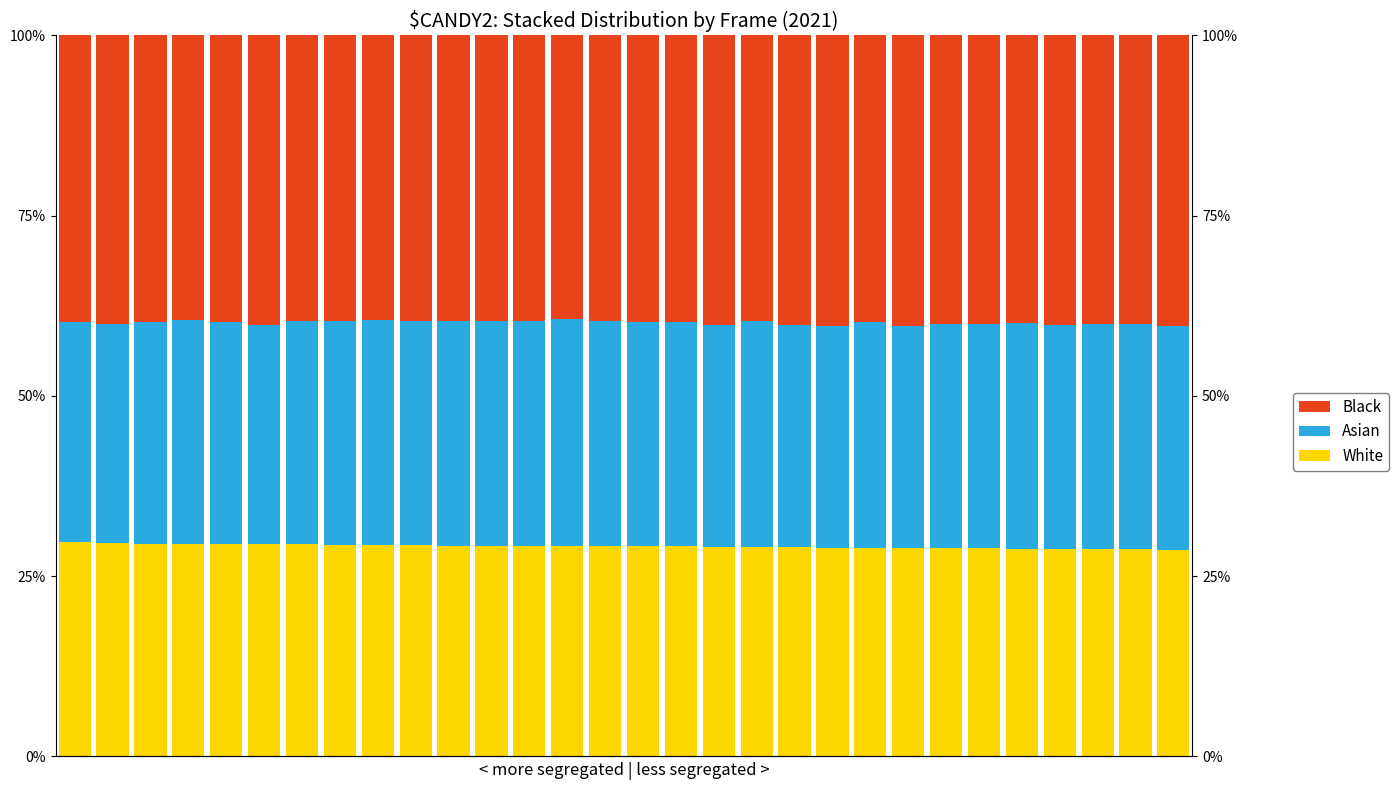

The value of Black at 26 is 57.1. True or false?

False